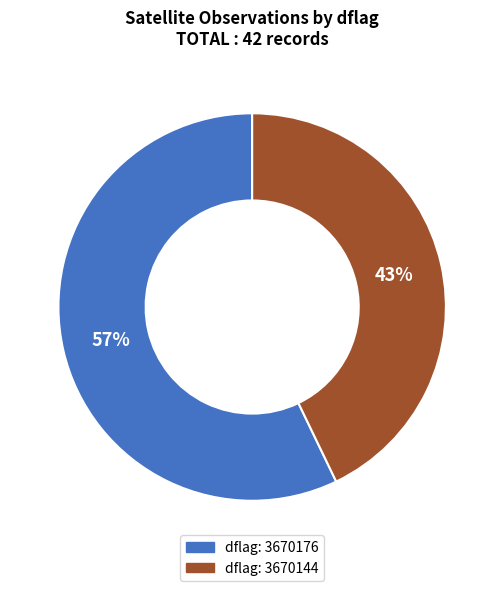

What is the majority slice?

dflag: 3670176